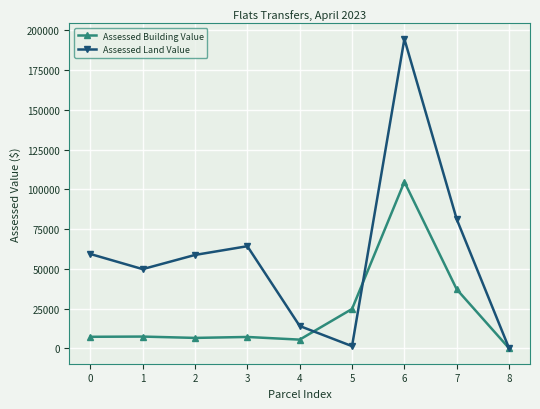

How many interior local peaks does the Assessed Land Value series have?

2